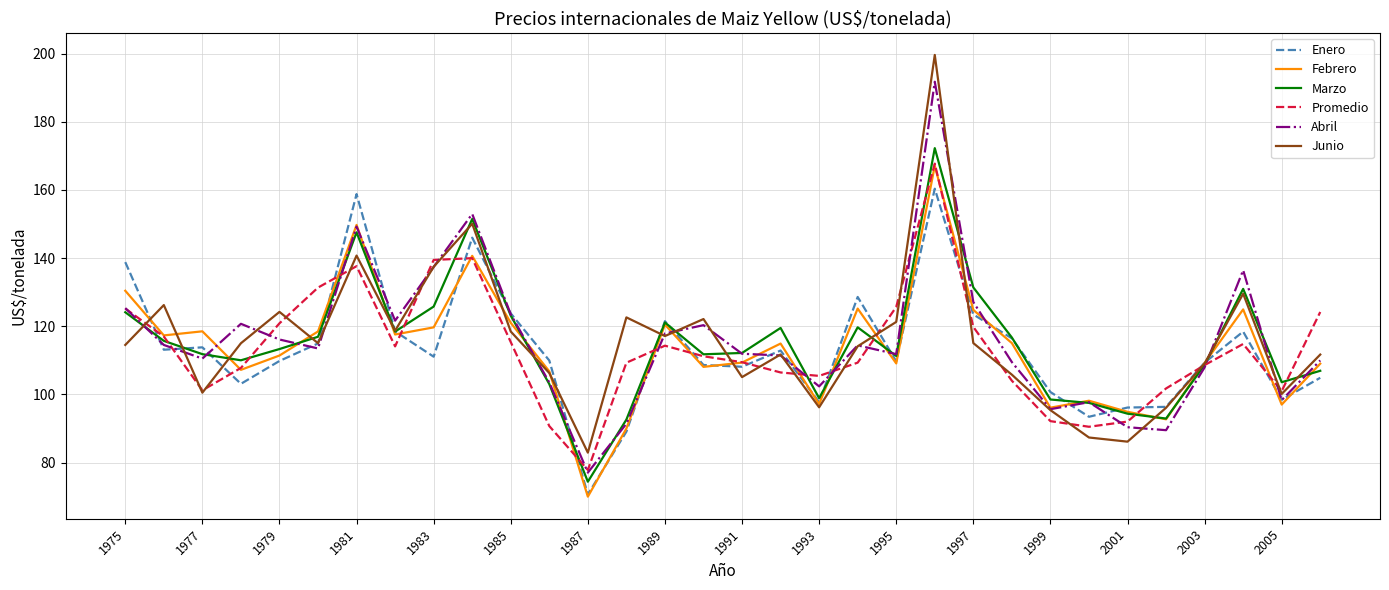

Which series has the largest range (max minus min)?

Junio